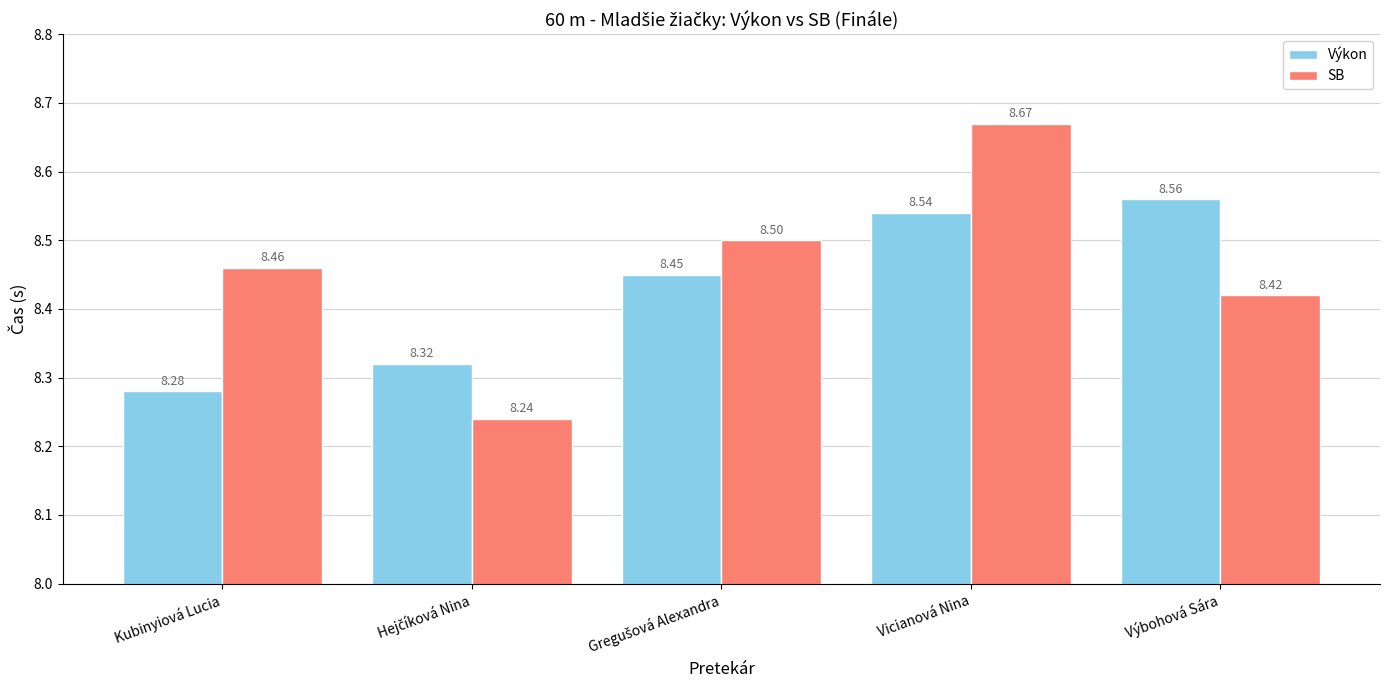

Count the number of categories in the chart.

5